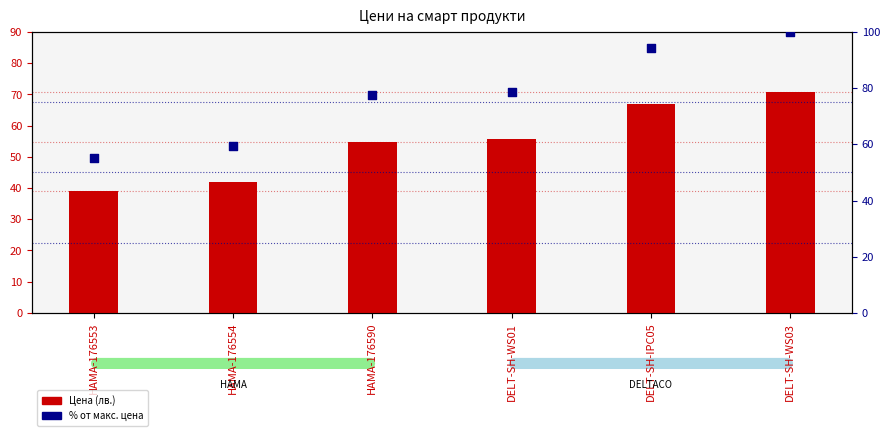

Which series contains the highest Y value?

% от макс. цена